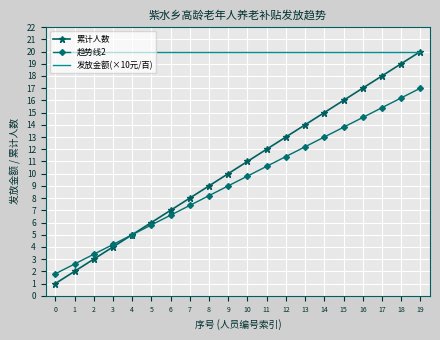

What is the difference between the highest and lowest values at 15?

6.2